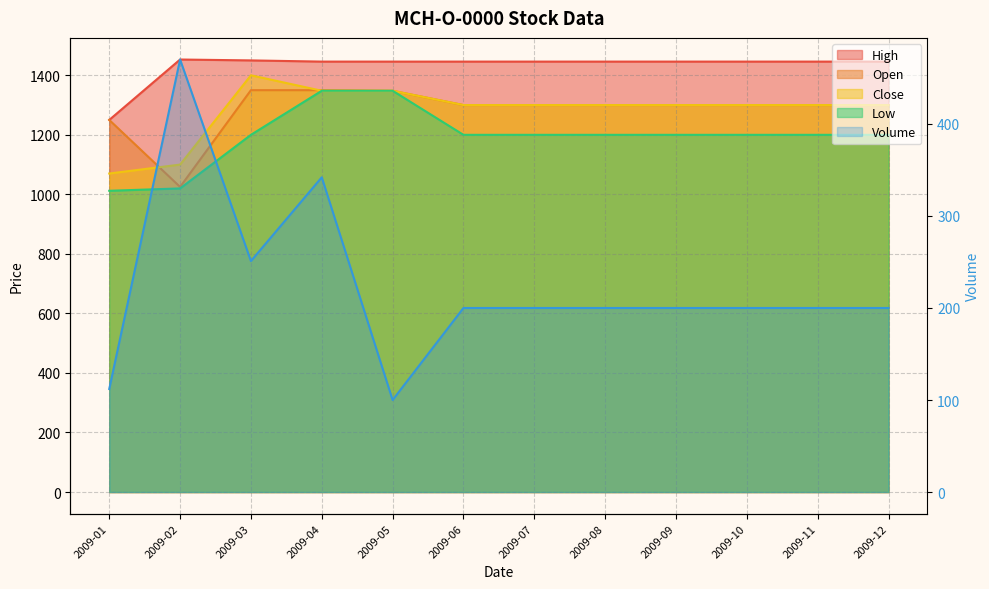

Reading left to right, what are all the values shown in this chart?

High: 2009-01=1250	2009-02=1453	2009-03=1450	2009-04=1446	2009-05=1446	2009-06=1446	2009-07=1446	2009-08=1446	2009-09=1446	2009-10=1446	2009-11=1446	2009-12=1446
Open: 2009-01=1250	2009-02=1025	2009-03=1350	2009-04=1350	2009-05=1348	2009-06=1300	2009-07=1300	2009-08=1300	2009-09=1300	2009-10=1300	2009-11=1300	2009-12=1300
Close: 2009-01=1070	2009-02=1100	2009-03=1400	2009-04=1348	2009-05=1348	2009-06=1300	2009-07=1300	2009-08=1300	2009-09=1300	2009-10=1300	2009-11=1300	2009-12=1300
Low: 2009-01=1012	2009-02=1020	2009-03=1200	2009-04=1348	2009-05=1348	2009-06=1200	2009-07=1200	2009-08=1200	2009-09=1200	2009-10=1200	2009-11=1200	2009-12=1200
Volume: 2009-01=112	2009-02=470	2009-03=251	2009-04=342	2009-05=100	2009-06=200	2009-07=200	2009-08=200	2009-09=200	2009-10=200	2009-11=200	2009-12=200